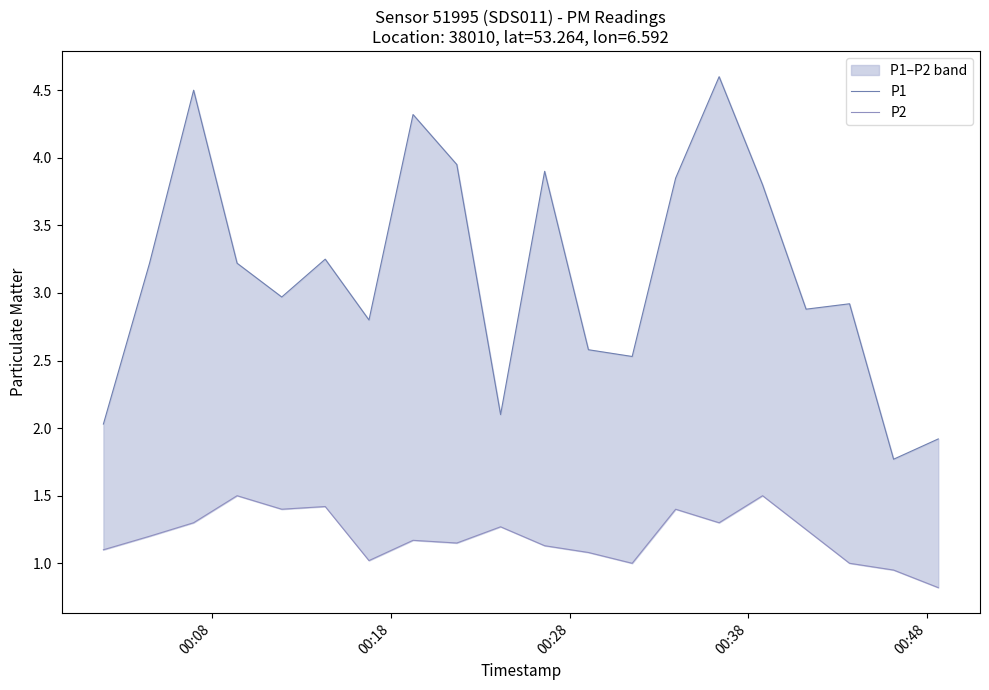

What are all the series names shown in the legend?

P1, P2